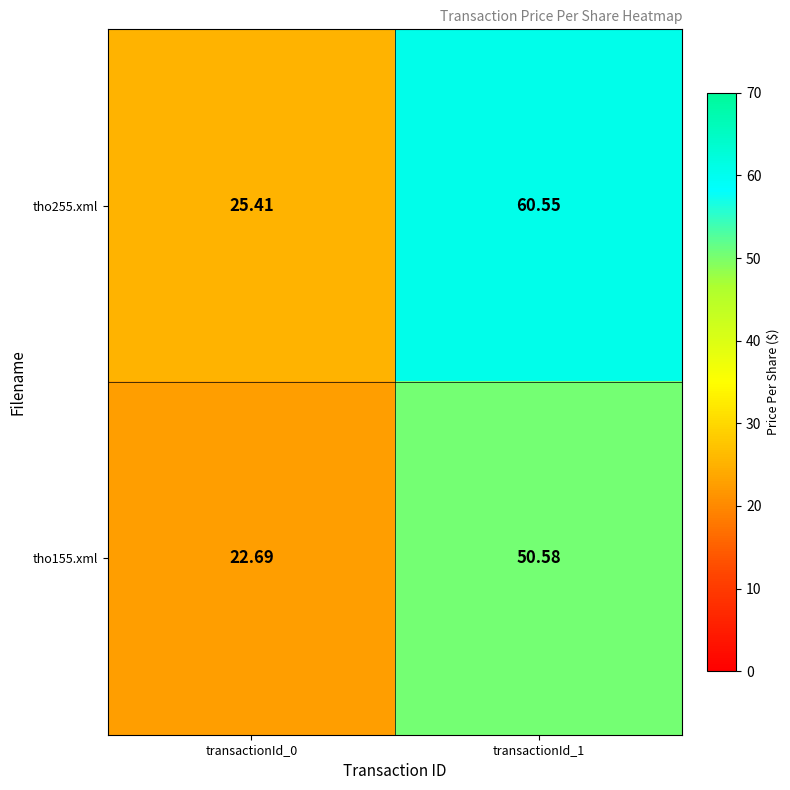

Is the value of tho255.xml at transactionId_0 greater than the value of tho155.xml at transactionId_0?

Yes